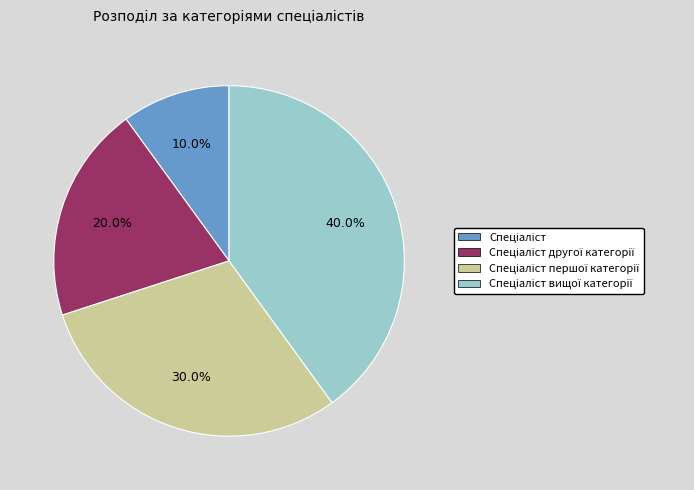

Does any single category account for the majority?

No